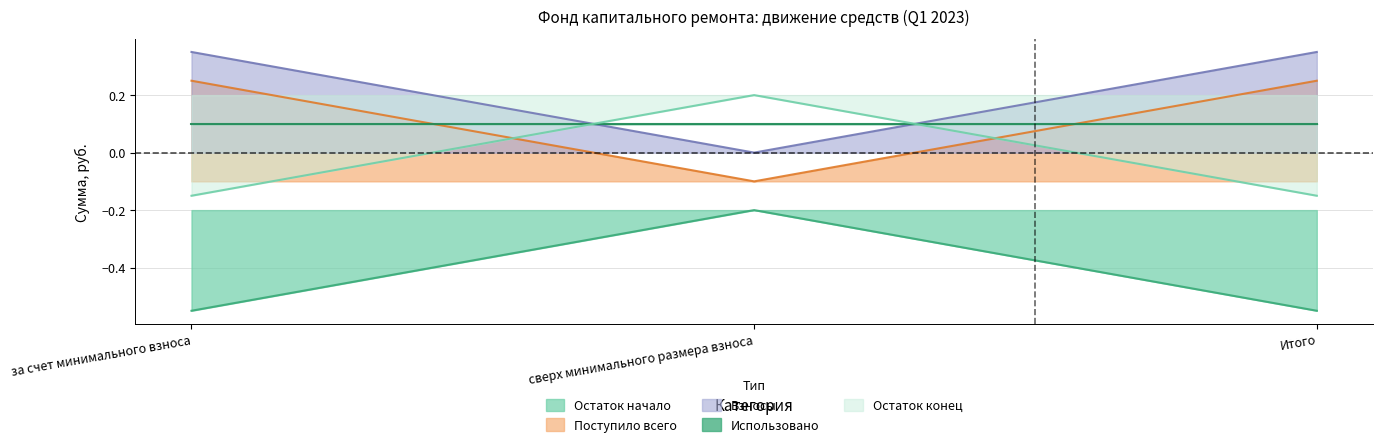

The Остаток конец series shows 0.2 at сверх минимального размера взноса. True or false?

True